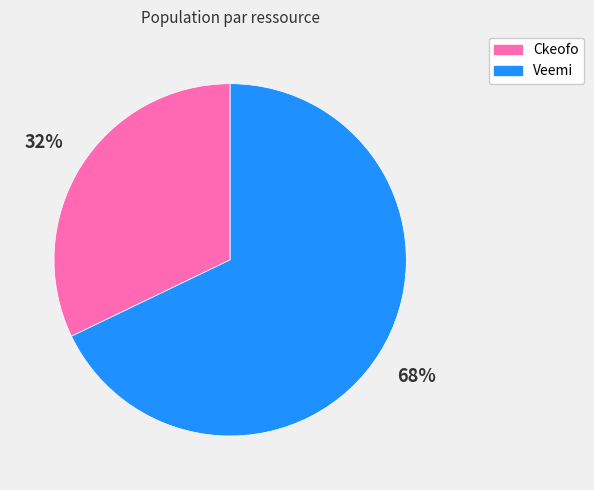

Does Ckeofo account for over 50% of the chart?

No